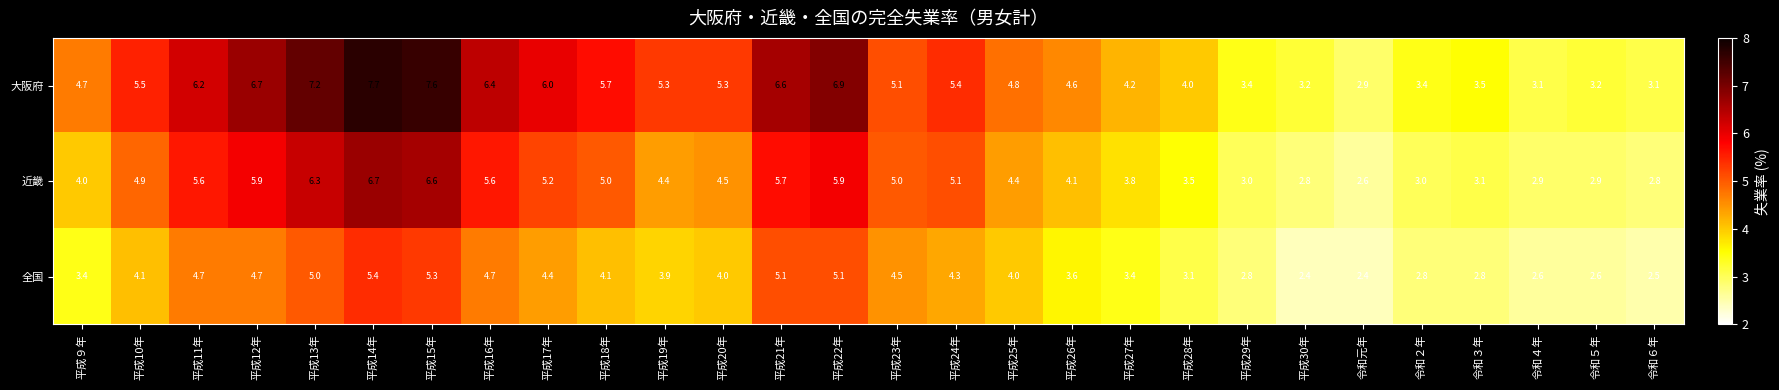

What is the difference between the second highest and second lowest values in the 近畿 series?

3.8